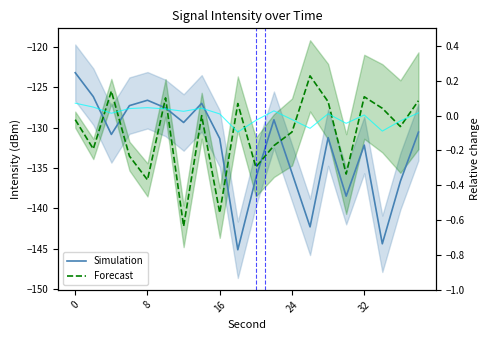

In Simulation, how many points are higher than both neighbors (excluding endpoints)?

5